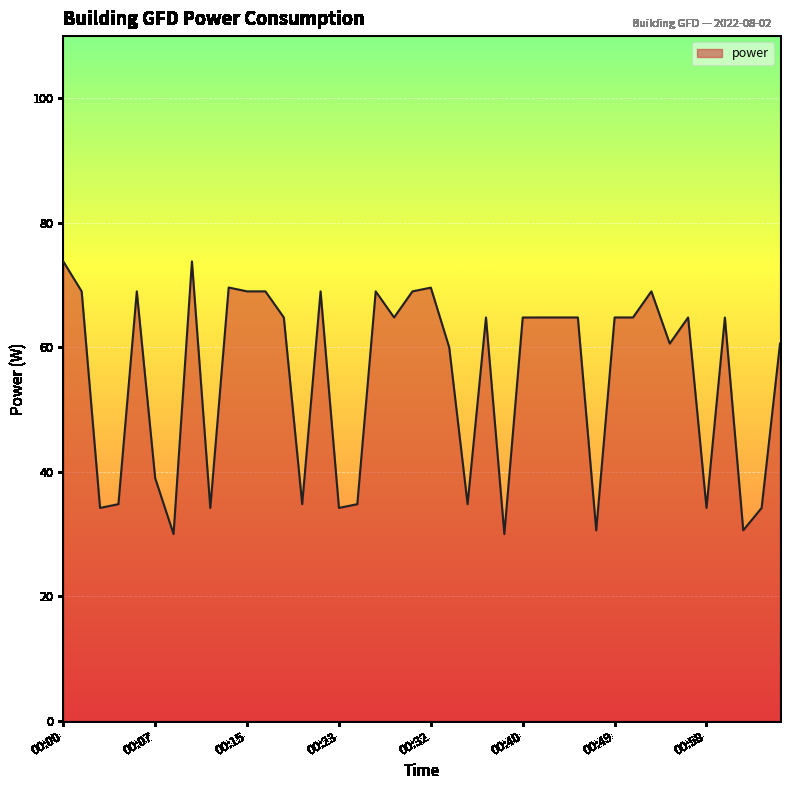

What is the minimum value shown in the chart?

30.0